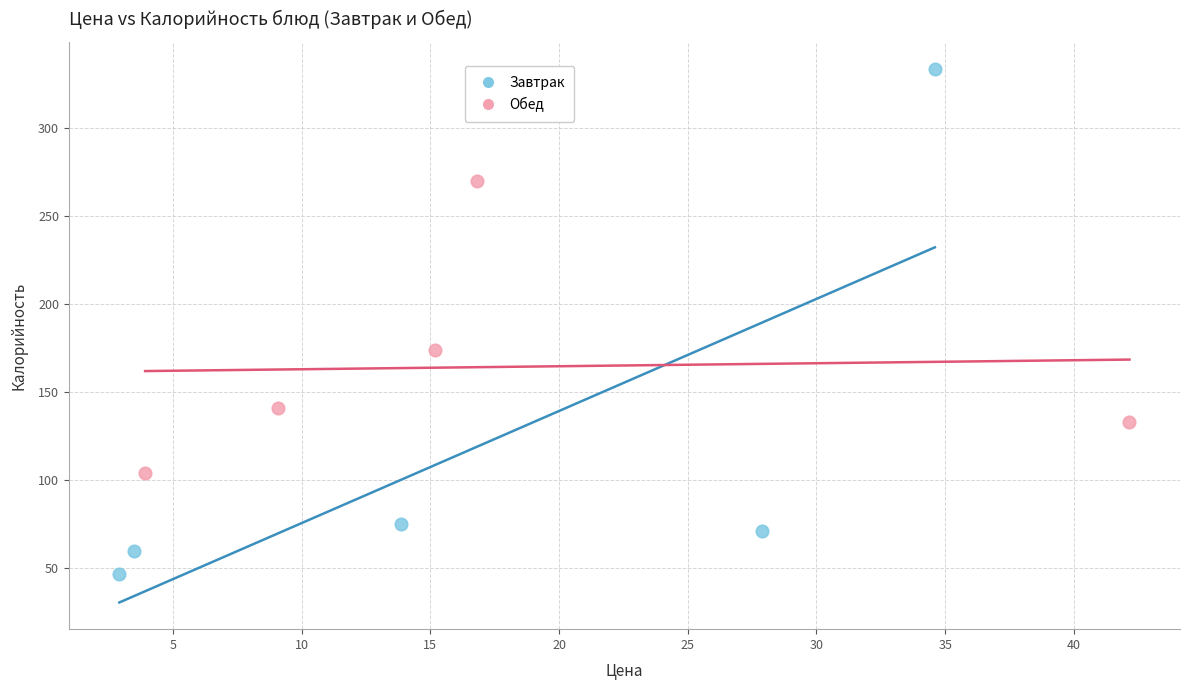

Which series contains the highest Y value?

Завтрак